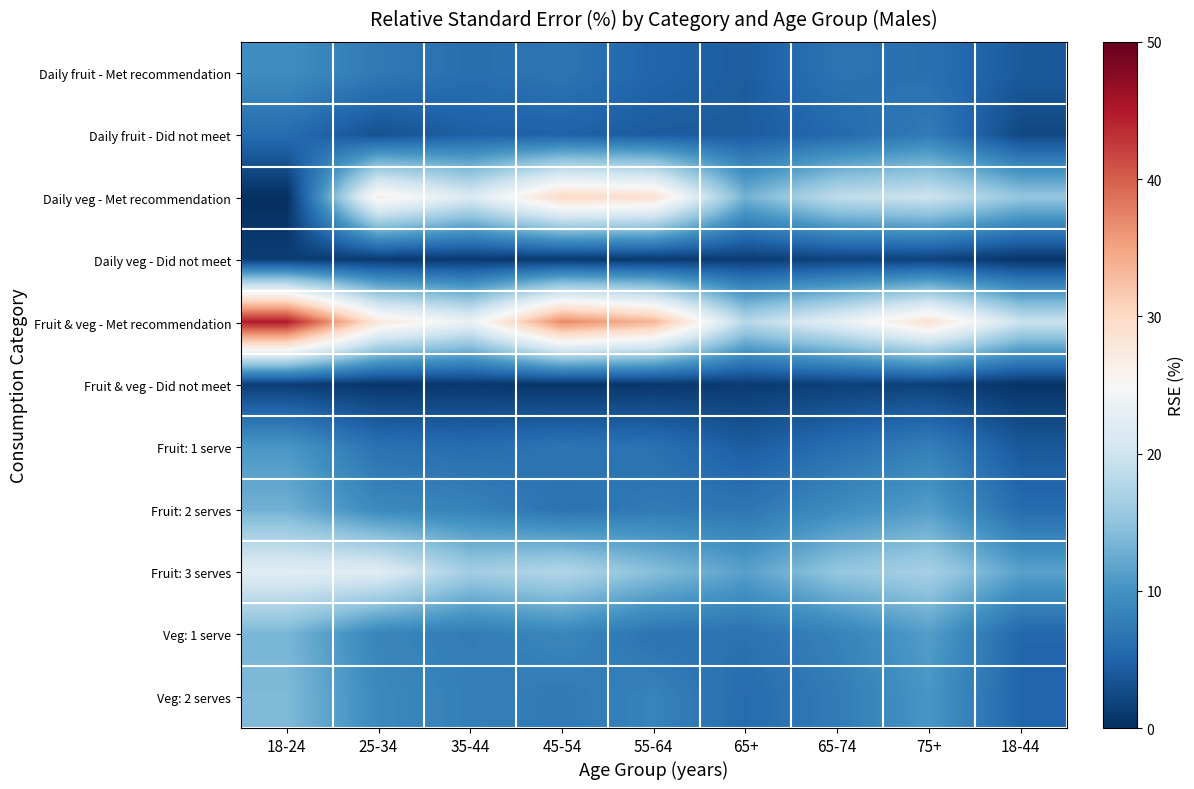

At which category does the chart reach its minimum across all series?

18-24